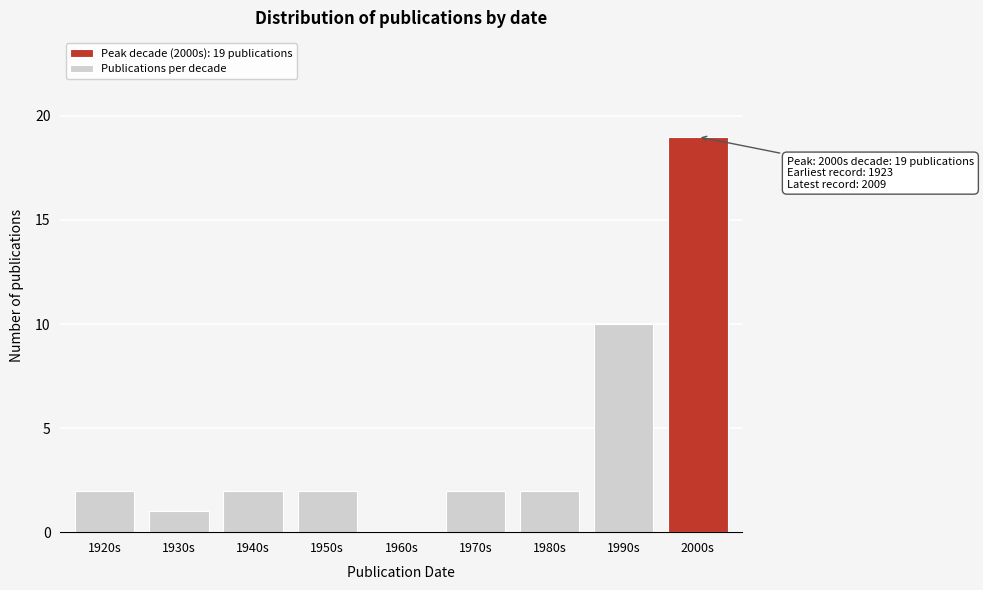

Reading left to right, transcribe all the data shown in this chart.

1920s=2	1930s=1	1940s=2	1950s=2	1960s=0	1970s=2	1980s=2	1990s=10	2000s=19